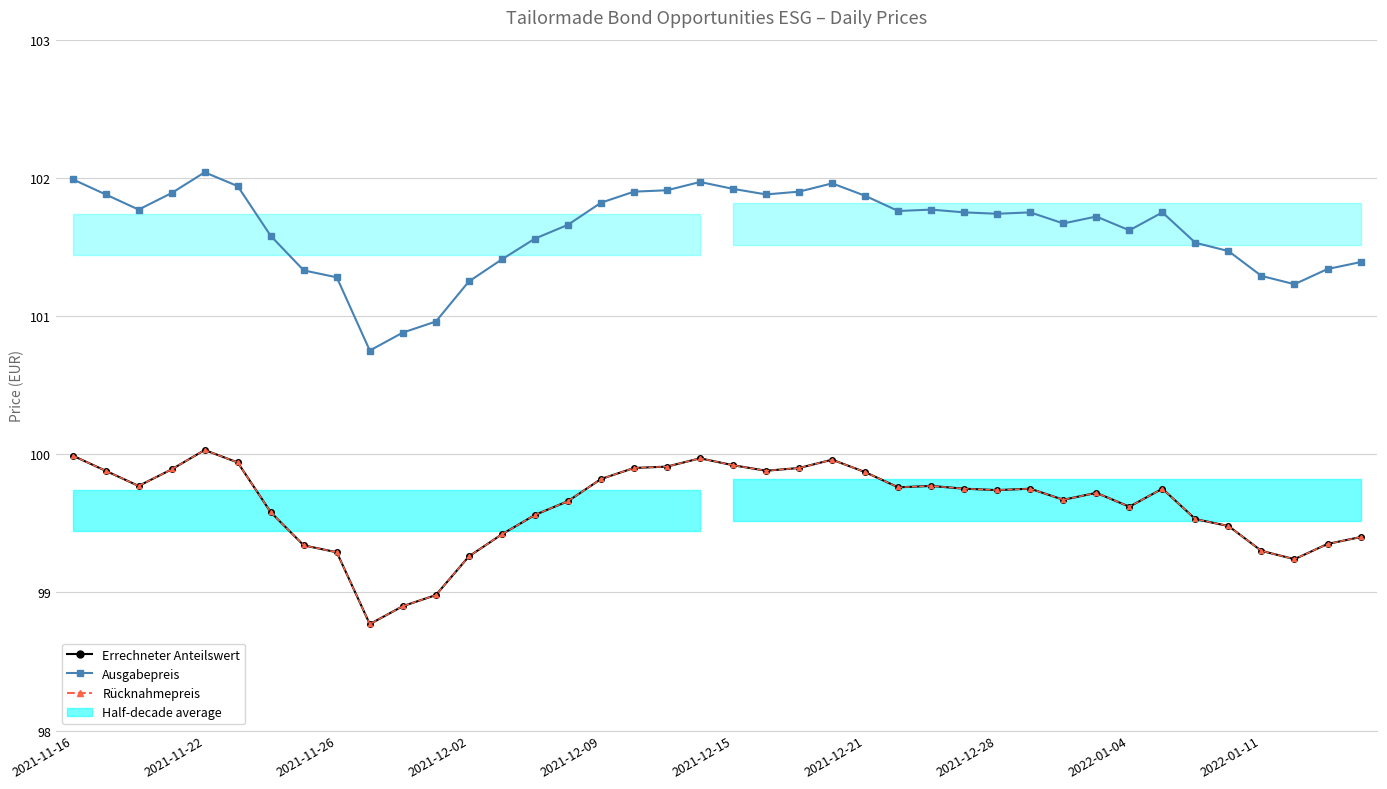

What is the approximate value of Errechneter Anteilswert at 2022-01-04?

99.6